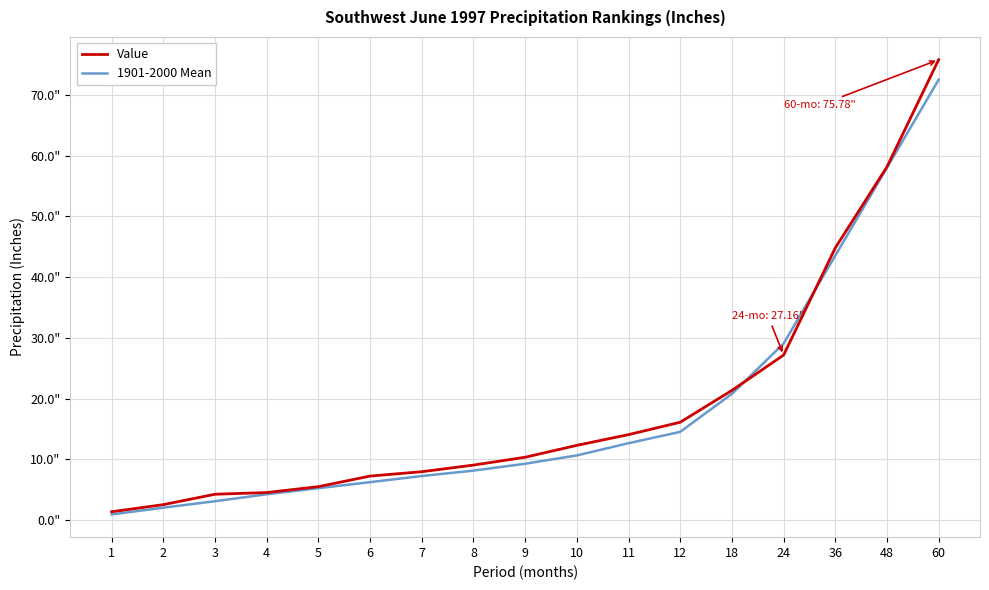

Reading left to right, transcribe all the data shown in this chart.

Value: 1.4	2.5	4.3	4.5	5.5	7.2	8.0	9.1	10.3	12.3	14.1	16.1	21.4	27.2	44.8	58.1	75.8
1901-2000 Mean: 0.9	2.0	3.1	4.3	5.3	6.2	7.3	8.2	9.3	10.7	12.7	14.5	20.8	29.1	43.5	58.0	72.5